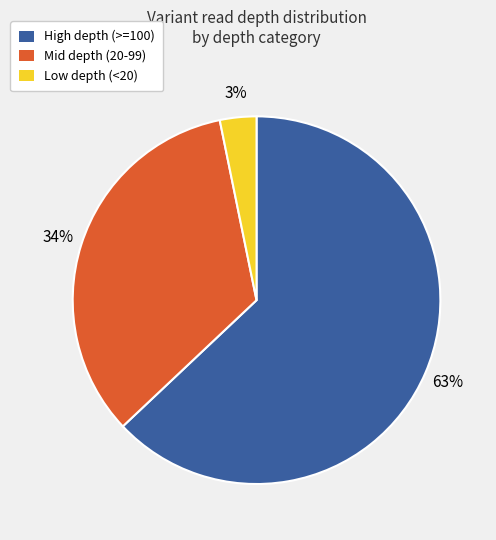

What is the smallest slice in the pie chart?

Low depth (<20)